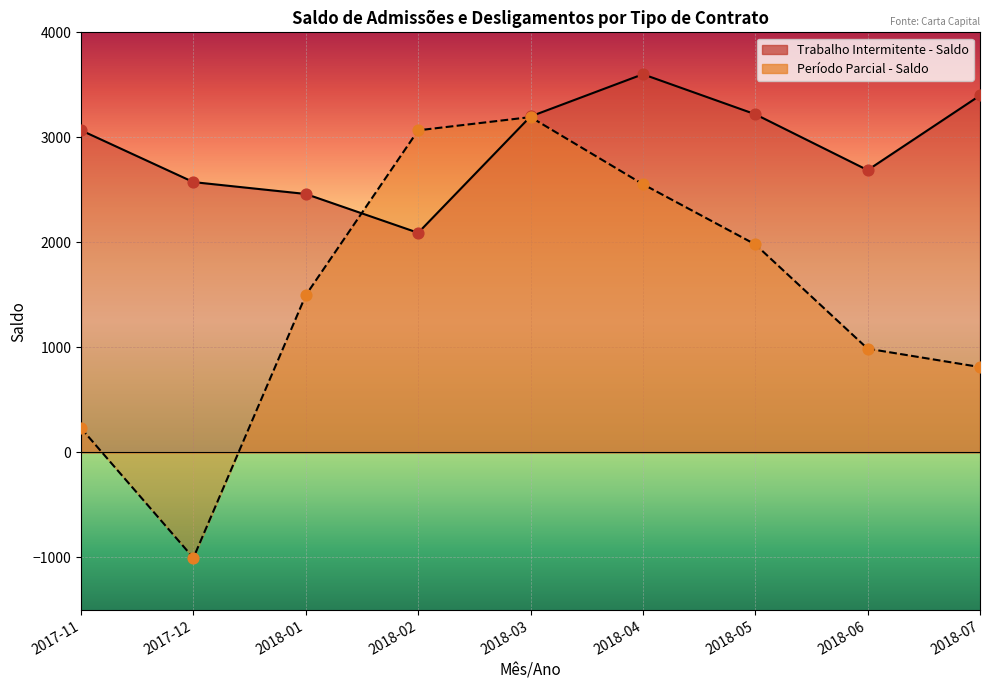

What are all the series names shown in the legend?

Trabalho Intermitente - Saldo, Período Parcial - Saldo